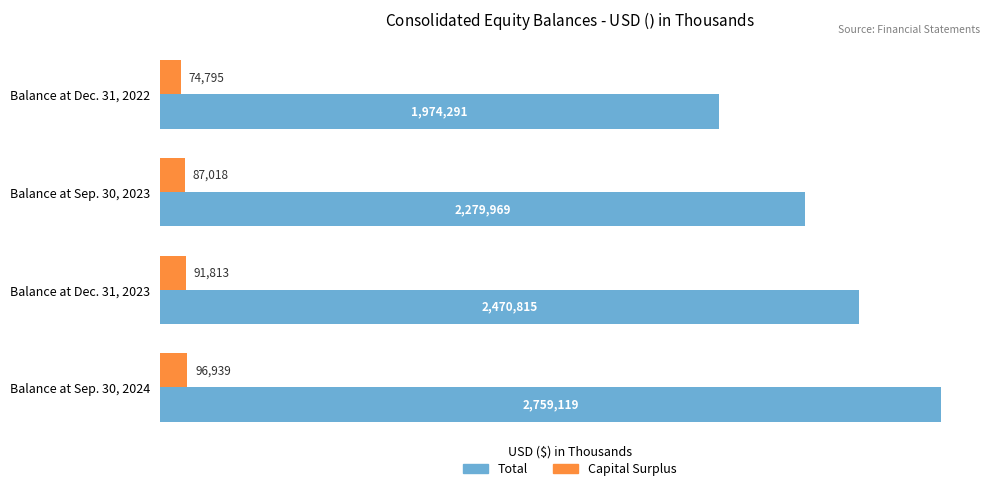

How many series are shown in this chart?

2